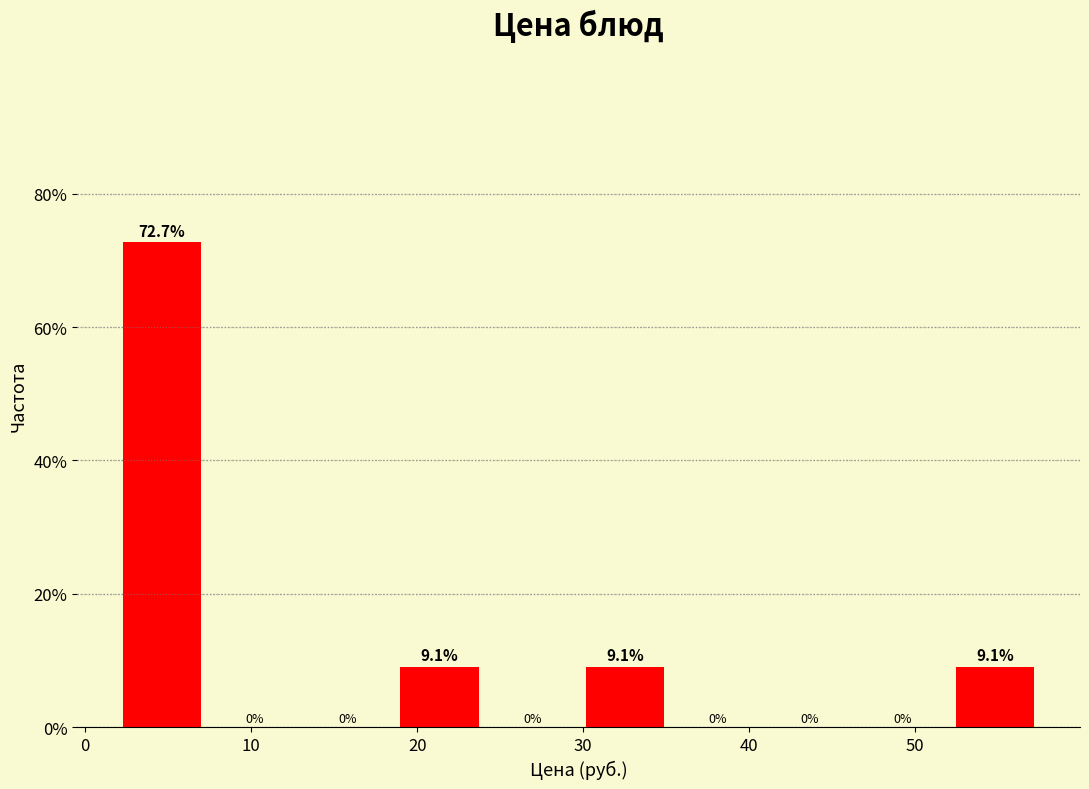

How tall is the bar that spans 30 to 36 on the x-axis? The bar edges are not printed on the chart, so give them approximately, as read against the axis.

9.1